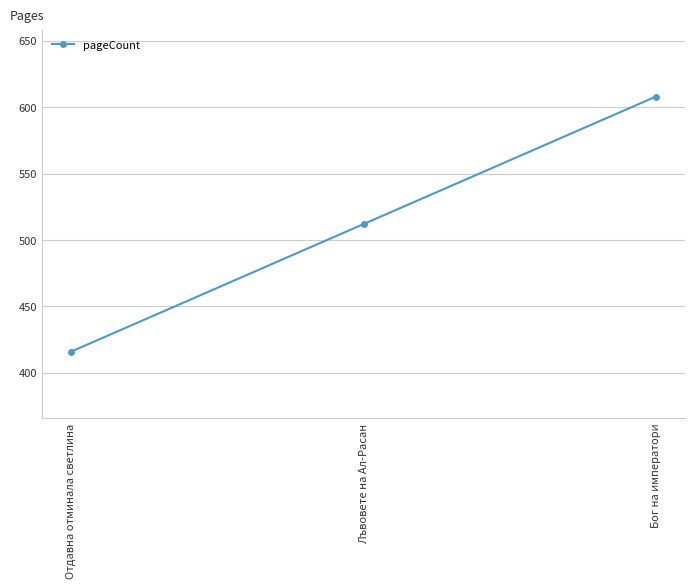

Count the number of data series in this chart.

1